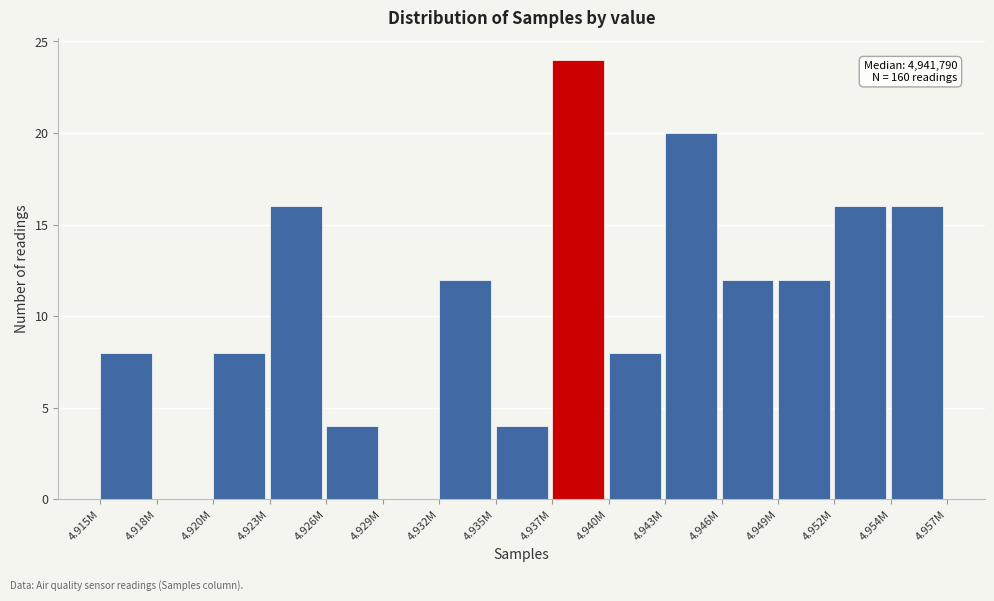

Reading left to right, list all the values displayed in this chart.

4.915M=8	4.918M=0	4.920M=8	4.923M=16	4.926M=4	4.929M=0	4.932M=12	4.935M=4	4.937M=24	4.940M=8	4.943M=20	4.946M=12	4.949M=12	4.952M=16	4.954M=16